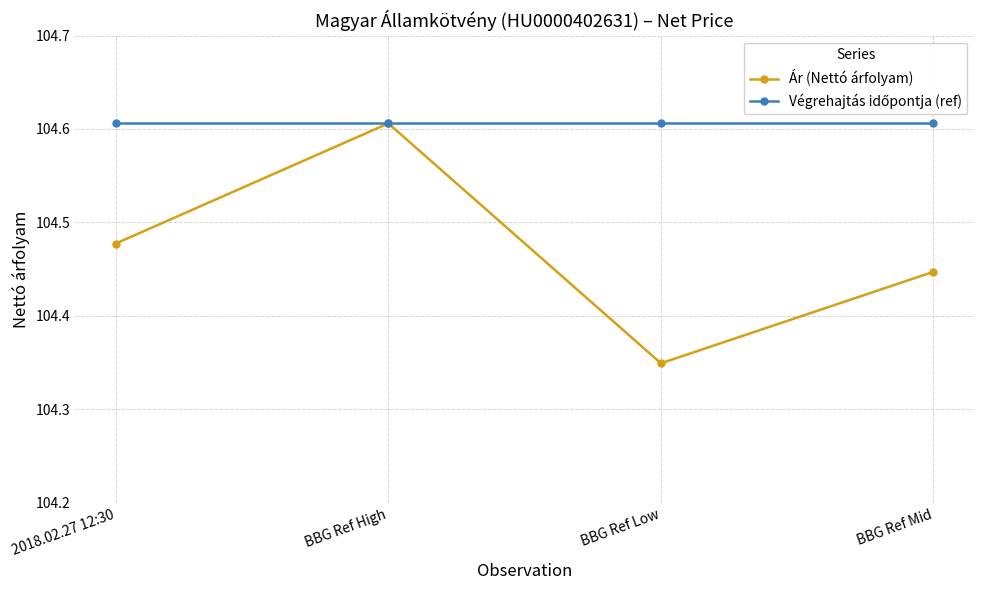

At which label is Ár (Nettó árfolyam) closest to 104?

BBG Ref Low